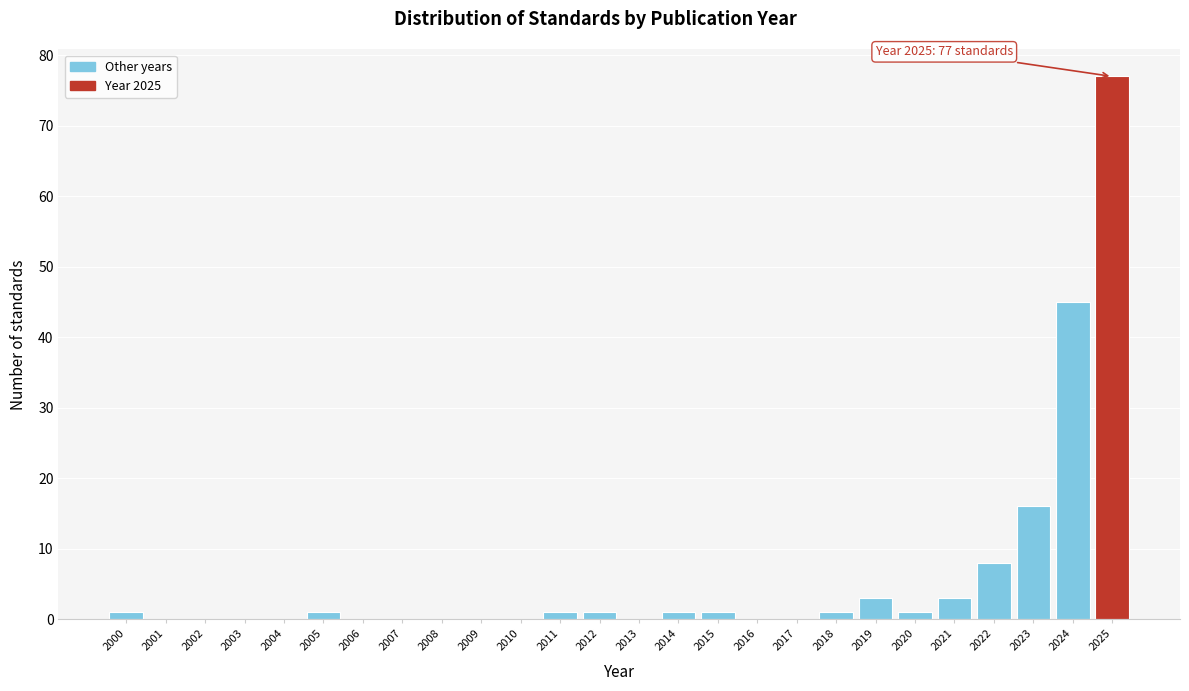

Reading left to right, transcribe all the data shown in this chart.

2000=1	2001=0	2002=0	2003=0	2004=0	2005=1	2006=0	2007=0	2008=0	2009=0	2010=0	2011=1	2012=1	2013=0	2014=1	2015=1	2016=0	2017=0	2018=1	2019=3	2020=1	2021=3	2022=8	2023=16	2024=45	2025=77